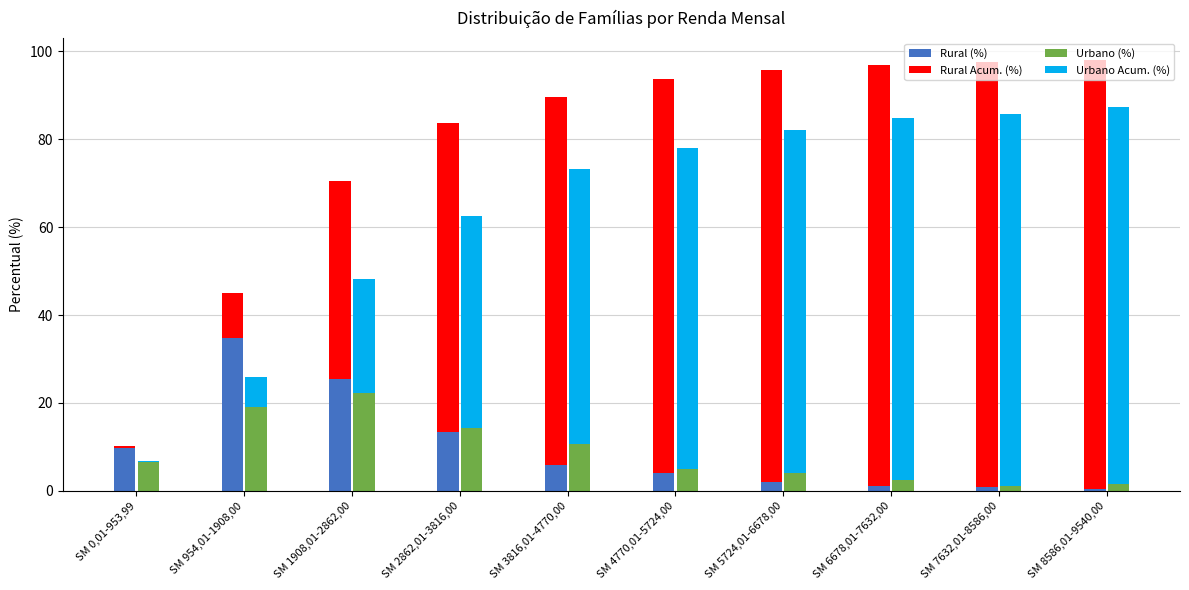

What is the total value across all series at SM 4770,01-5724,00?

171.8